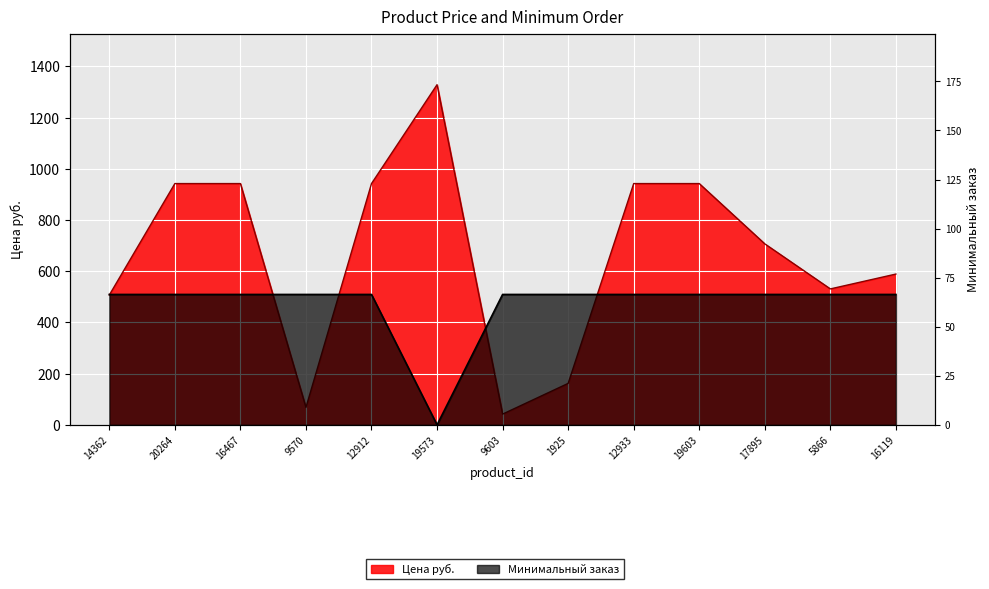

Which series has the largest total across all categories?

Цена руб.